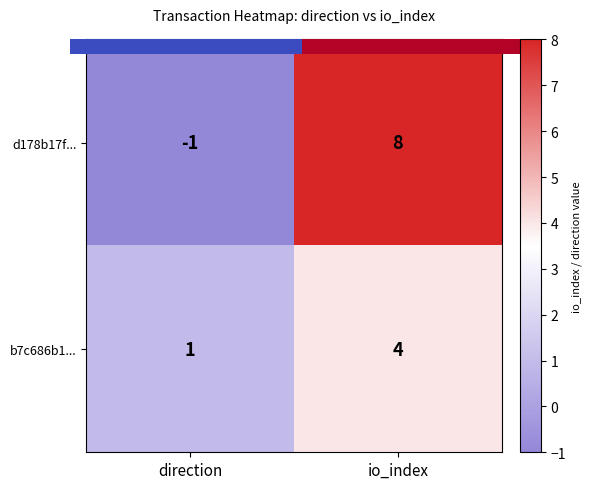

How many data points does each series have?

2